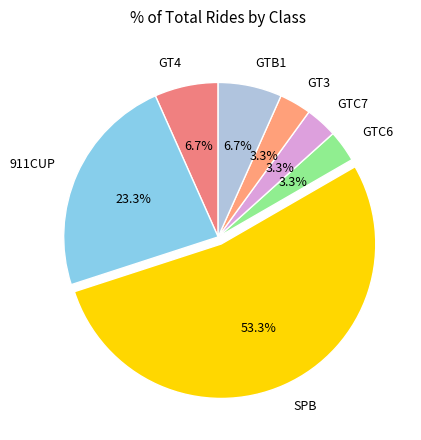

What is the ratio of the value at 911CUP to the value at GTB1?

3.5